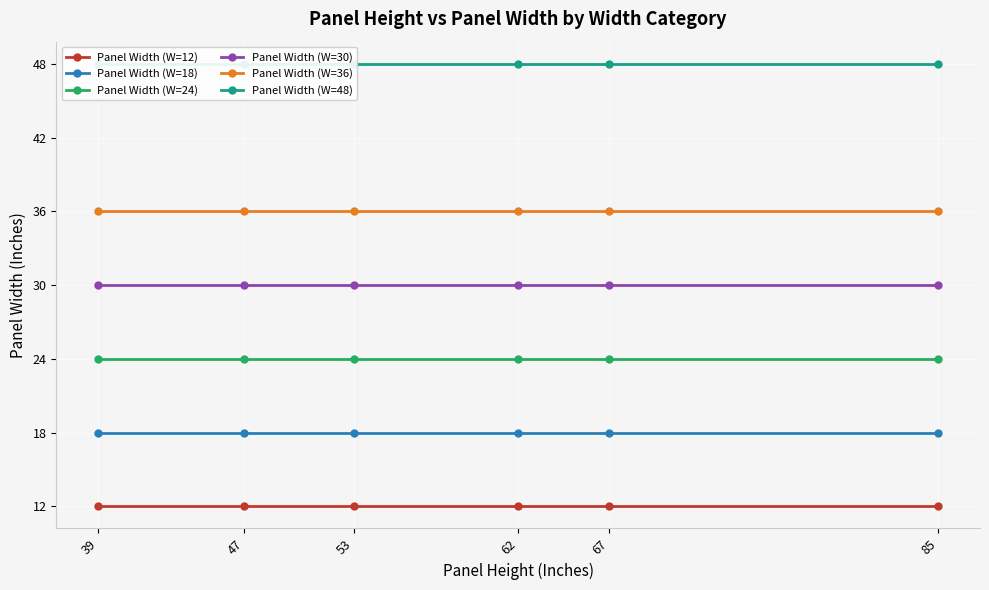

True or false: Panel Width (W=30) and Panel Width (W=24) intersect in this chart.

False